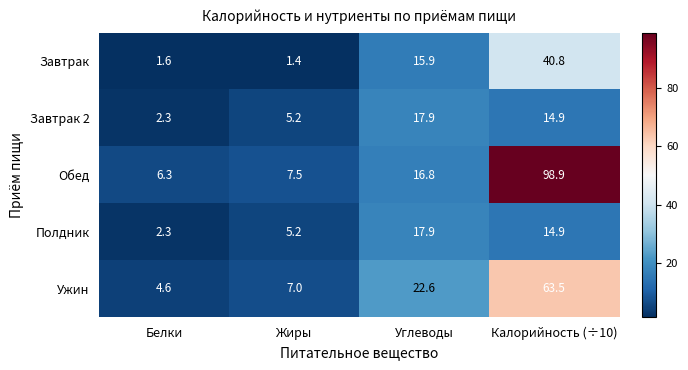

What is the difference between the second highest and second lowest values in the Завтрак series?

14.3